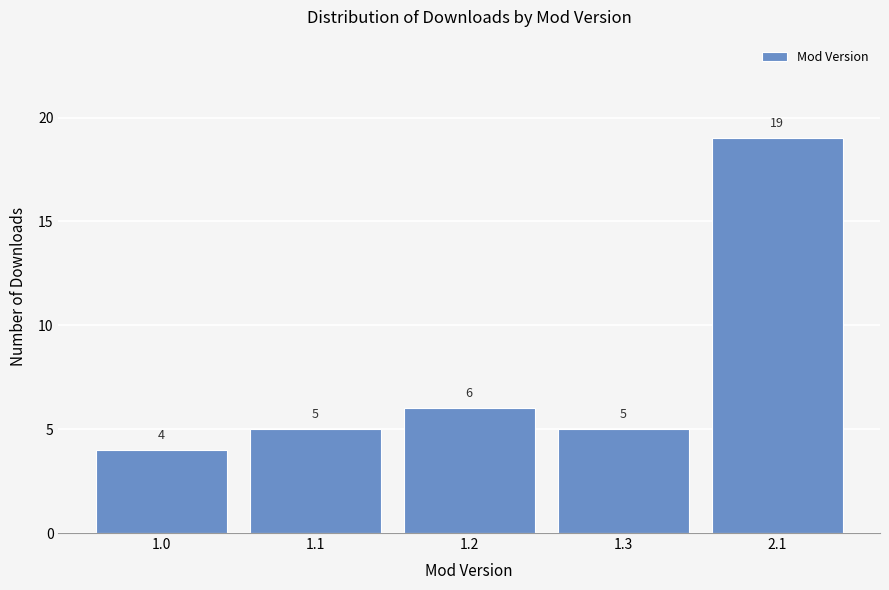

Reading left to right, extract all data points from this chart.

1.0=4	1.1=5	1.2=6	1.3=5	2.1=19